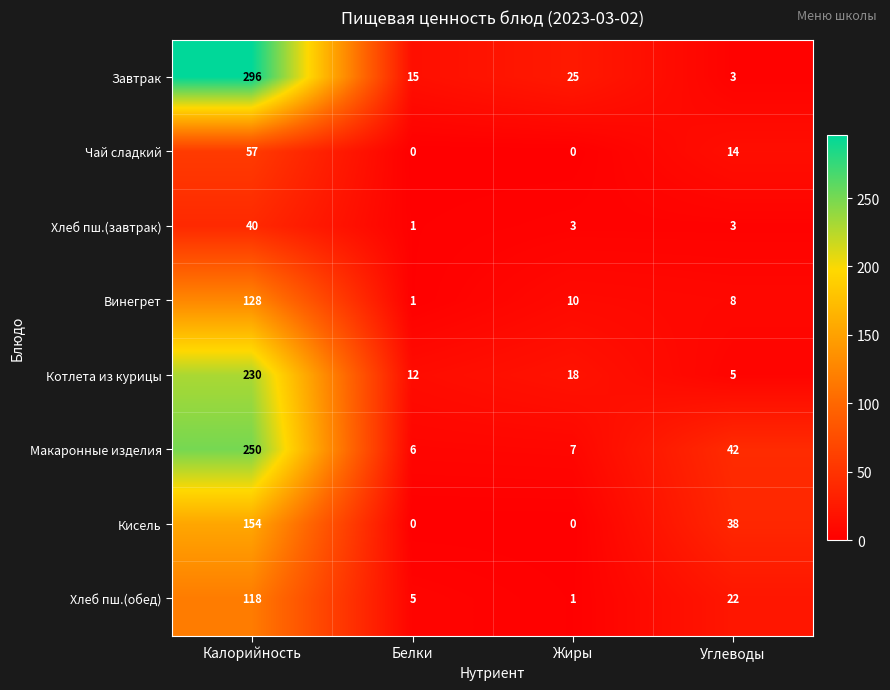

Which series has the largest range (max minus min)?

Завтрак